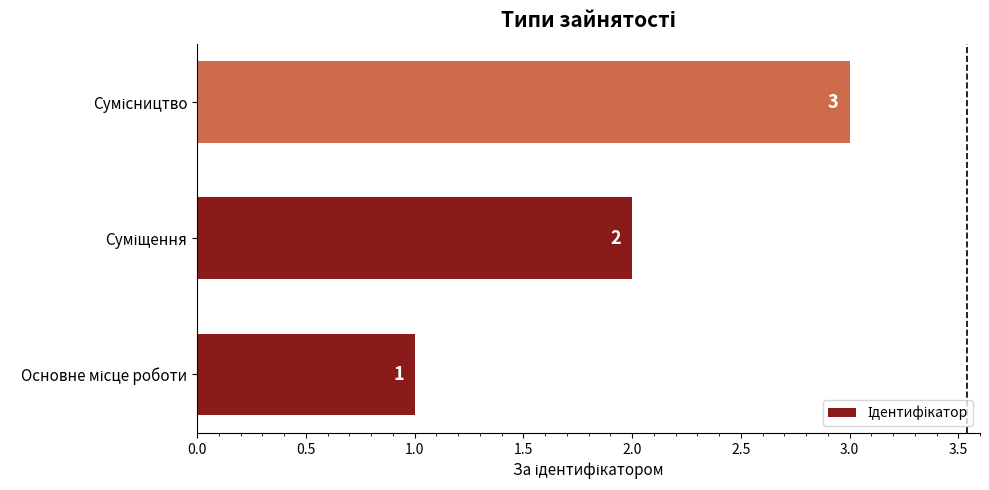

Count the values in the range 1 to 3.

3